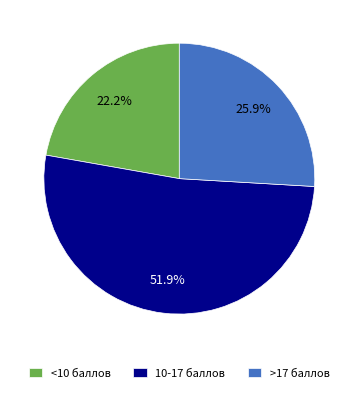

Which slice represents more than half of the pie?

10-17 баллов